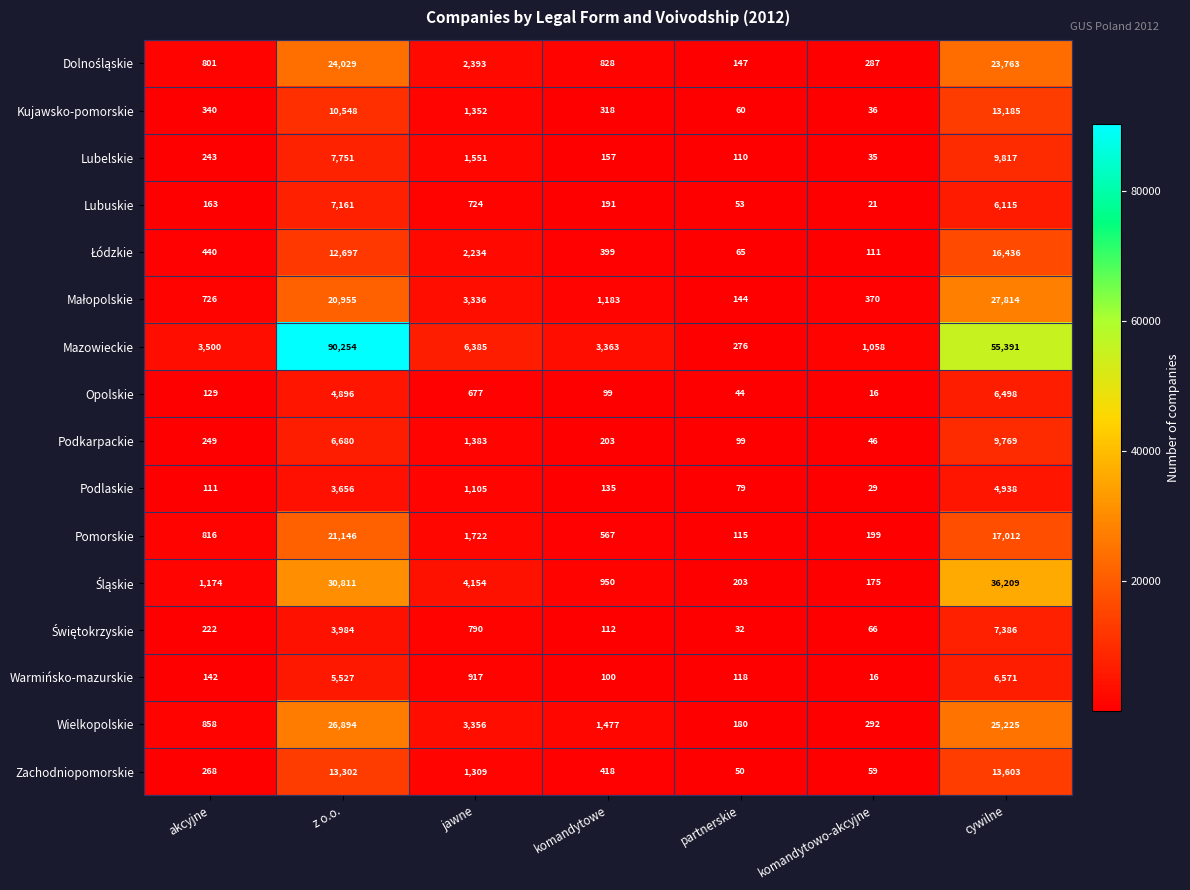

At which category does the chart reach its peak across all series?

z o.o.